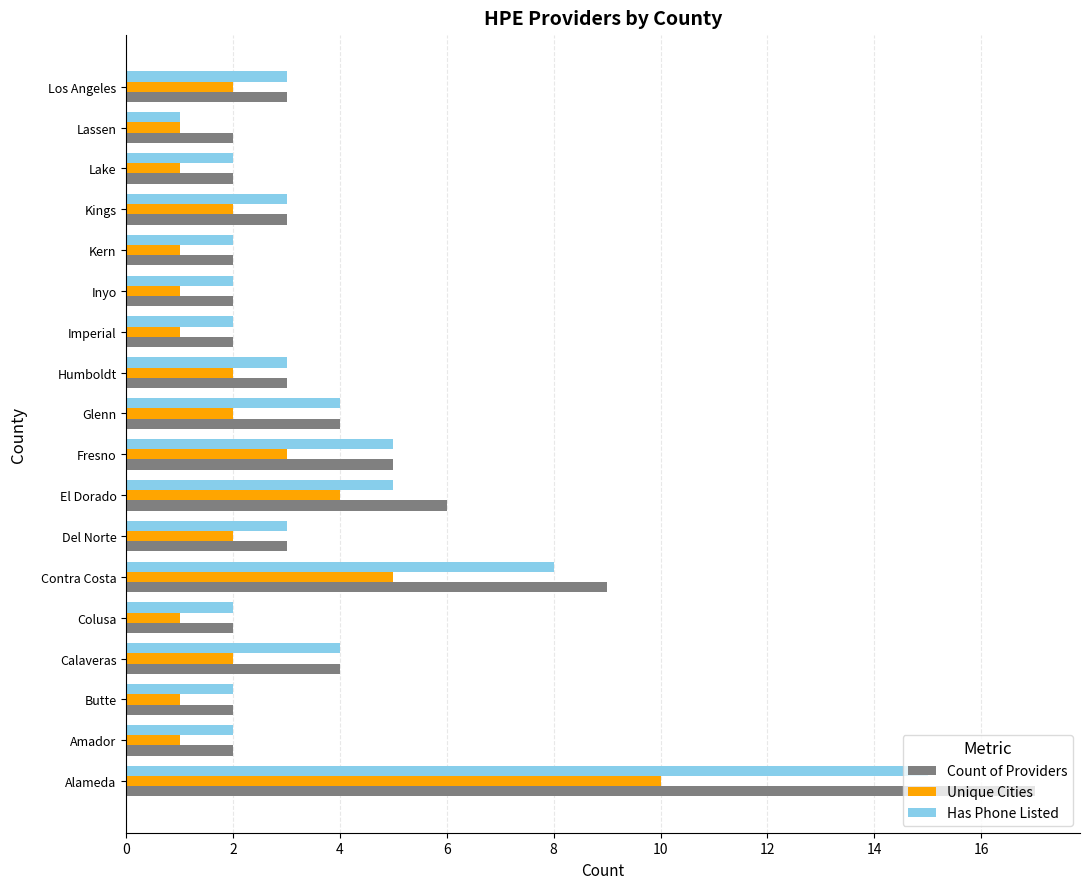

What value does the Count of Providers series have at Glenn?

4